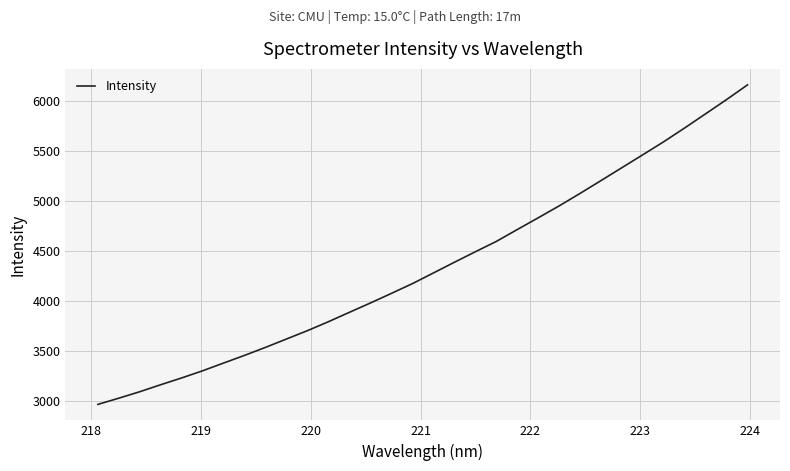

What is the difference between the maximum and minimum values?

3196.2